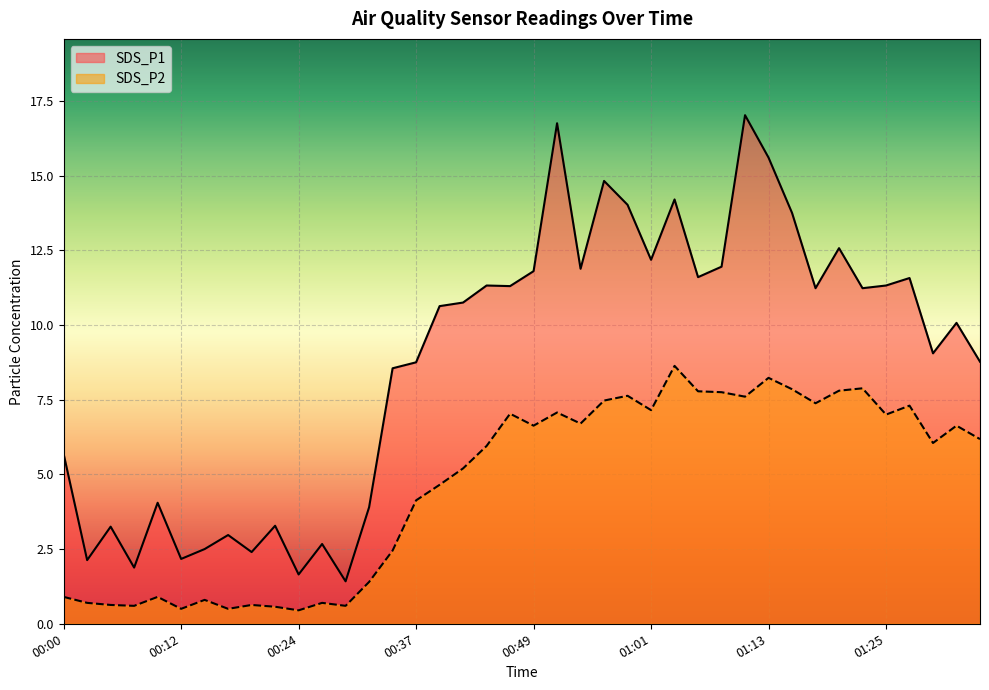

Which series has the largest total across all categories?

SDS_P1